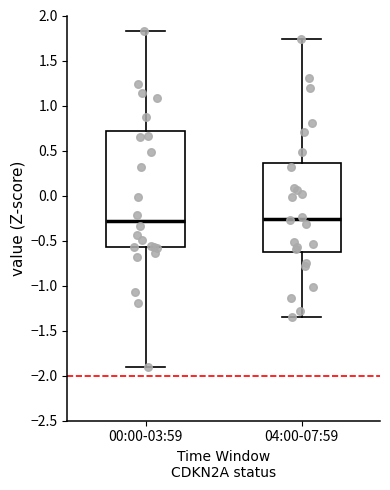

Where does the median line of the box for 00:00-03:59 sit on the y-axis? The values are not printed on the chart, so give them approximately, as read against the axis.

-0.30